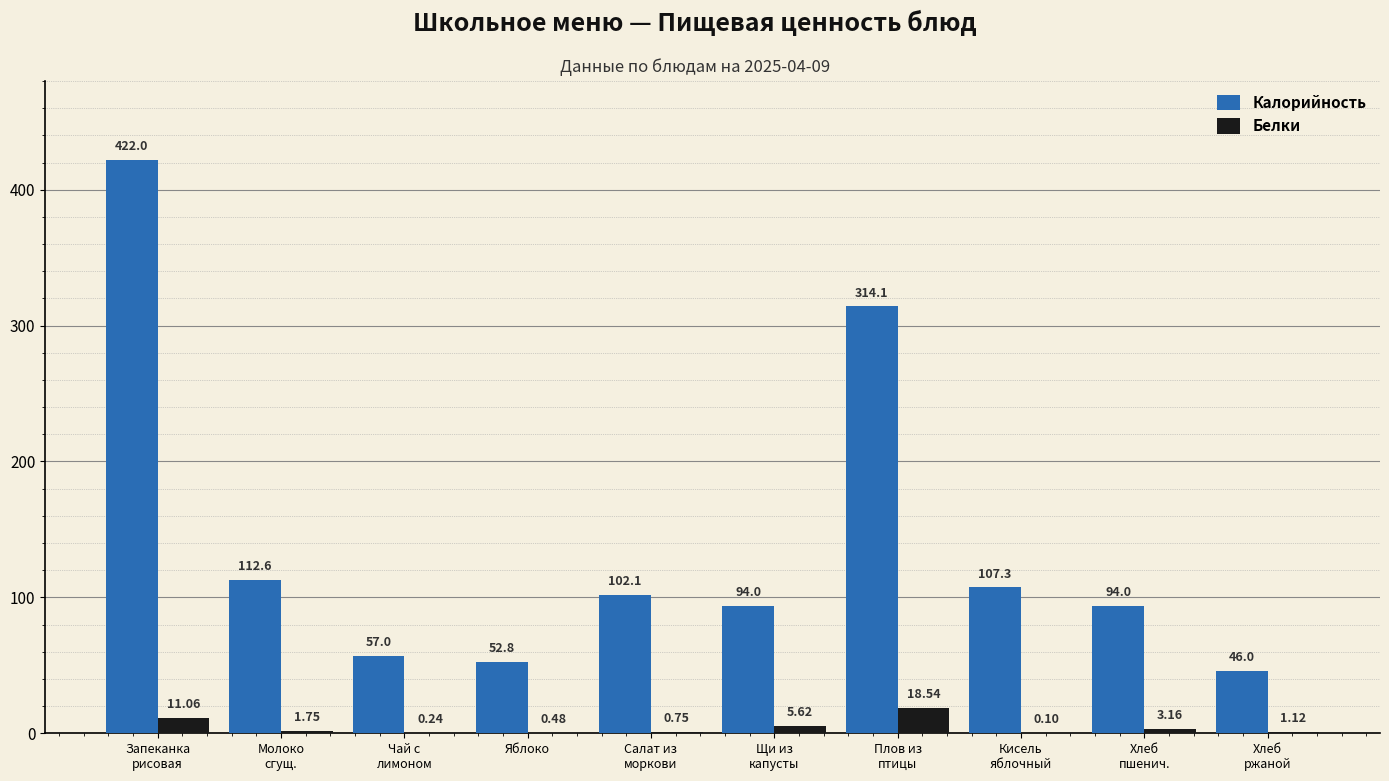

Which category has the highest value in the Калорийность series?

Запеканка
рисовая